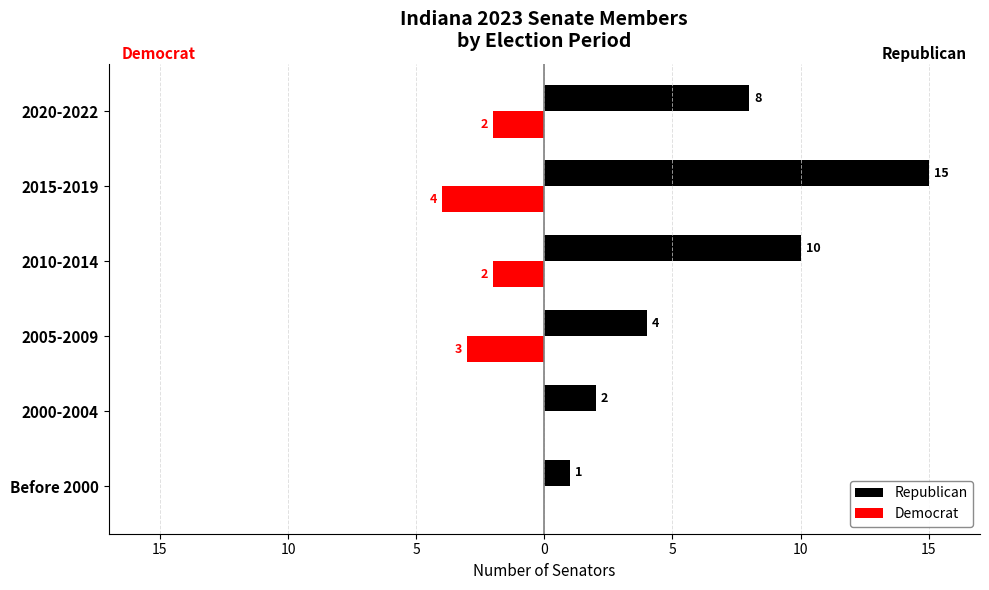

What are all the series names shown in the legend?

Republican, Democrat